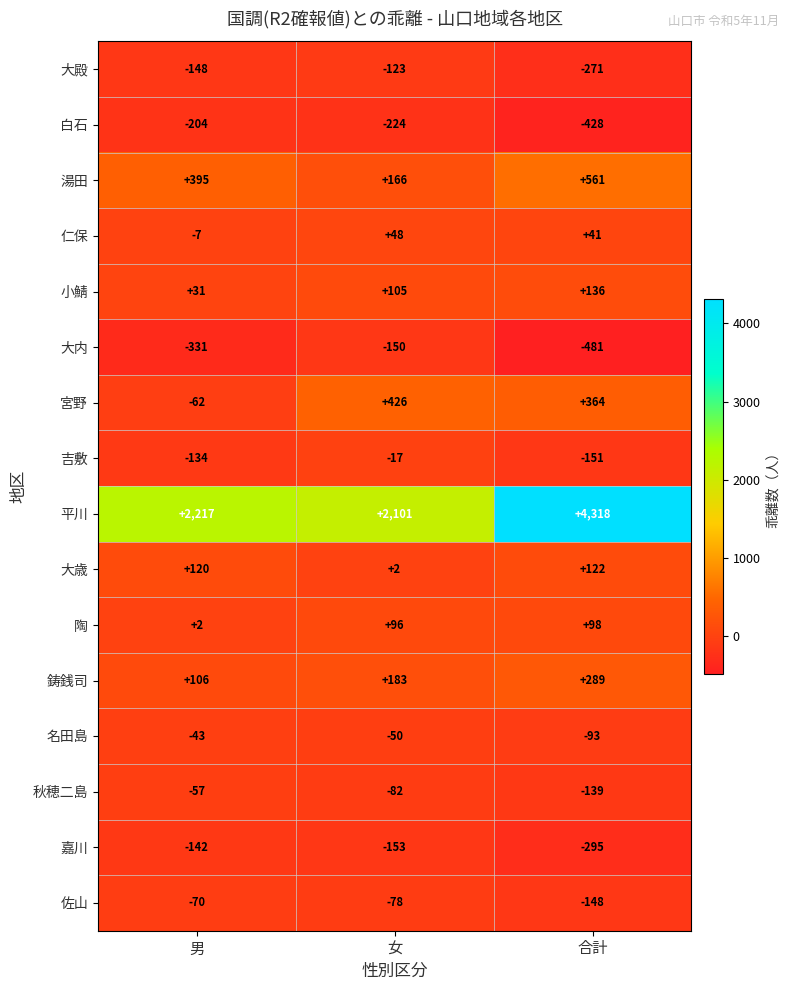

What value does the 吉敷 series have at 女, to the nearest 10?

-20